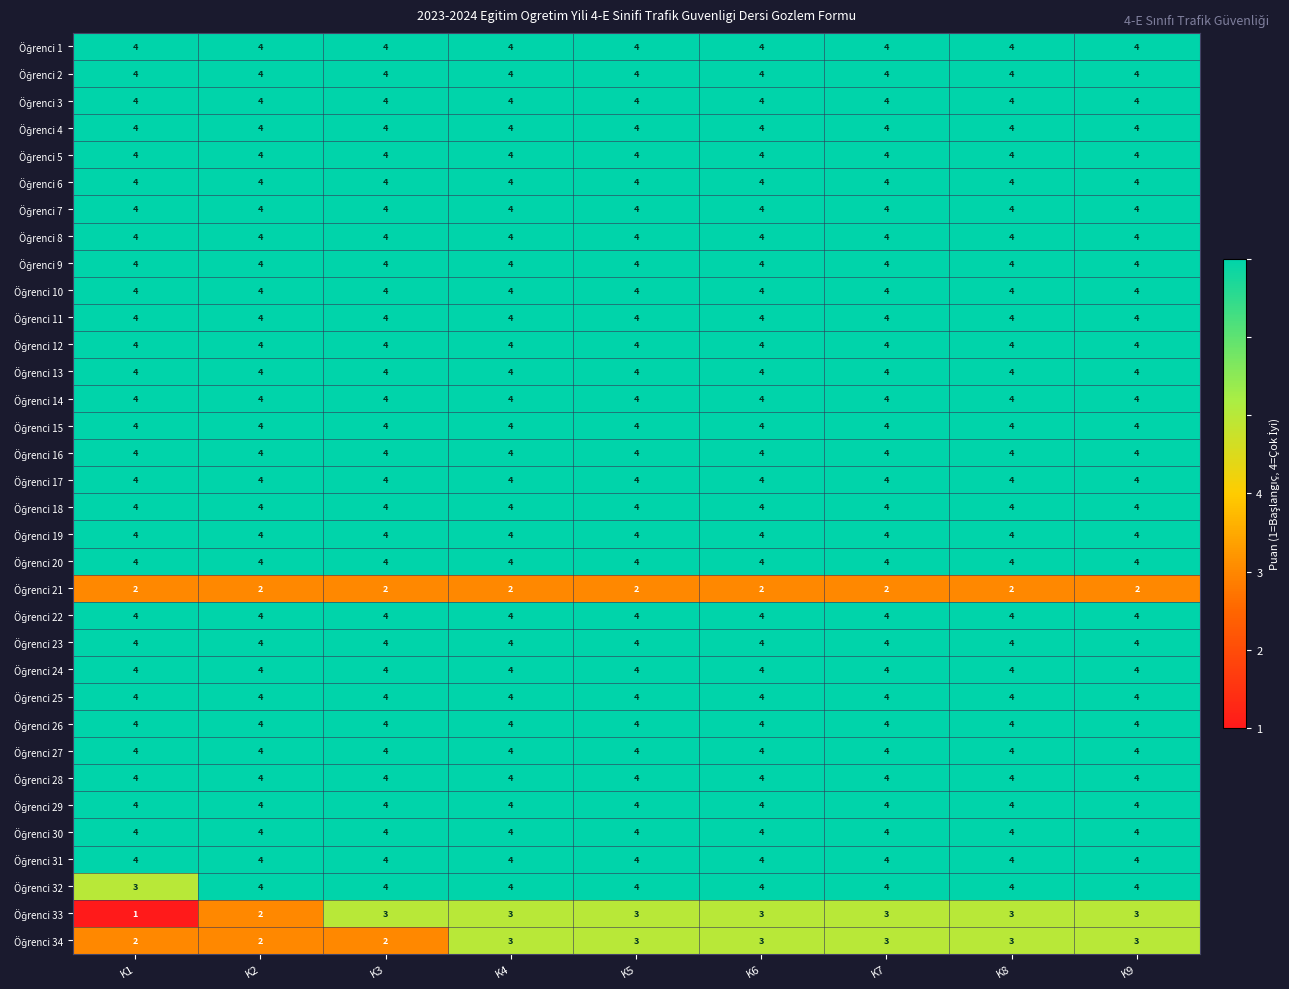

What is the maximum value shown in the chart?

4